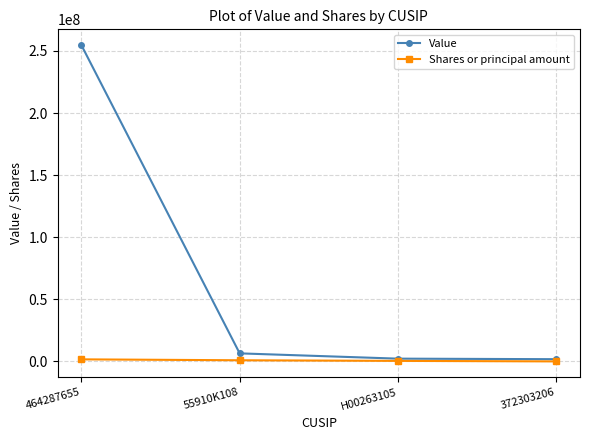

The value of Shares or principal amount at 464287655 is 1700000. True or false?

True